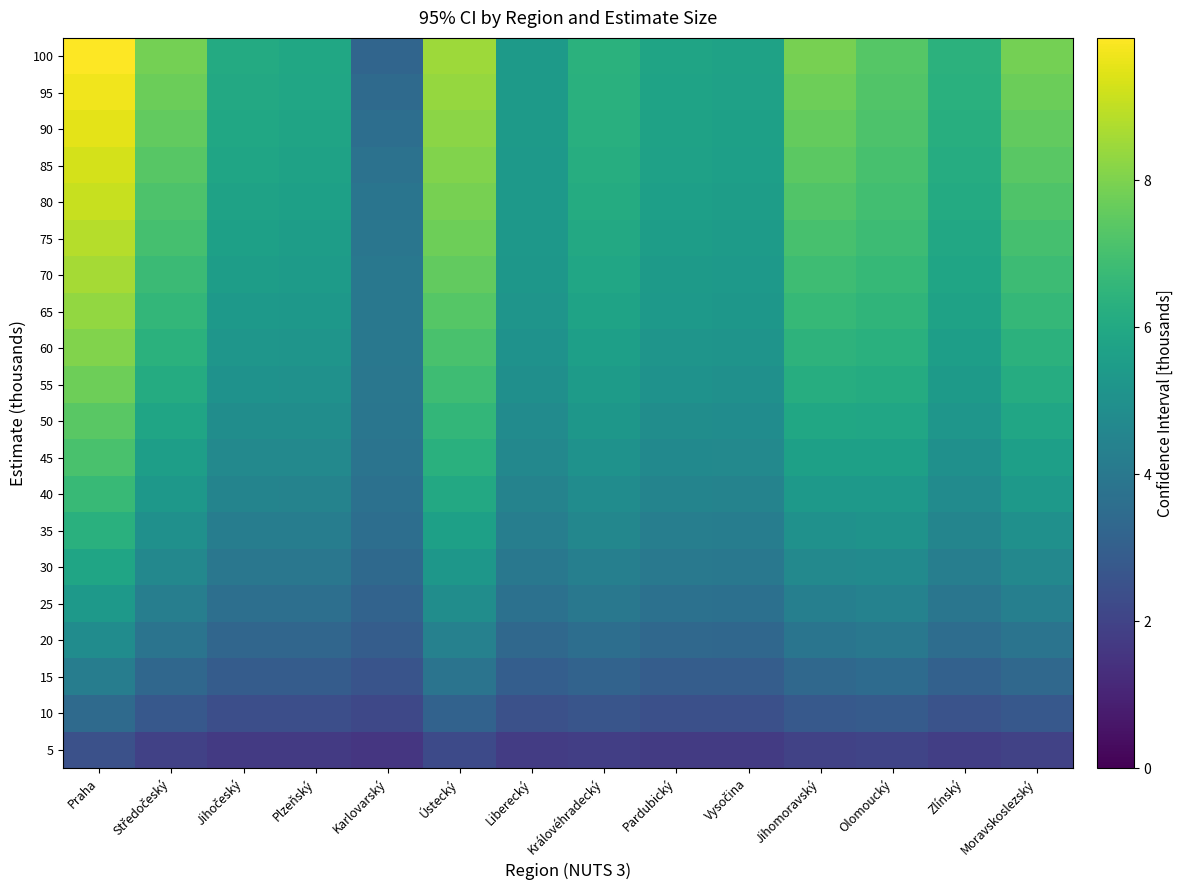

What is the difference between the highest and lowest values at Praha?

7.5